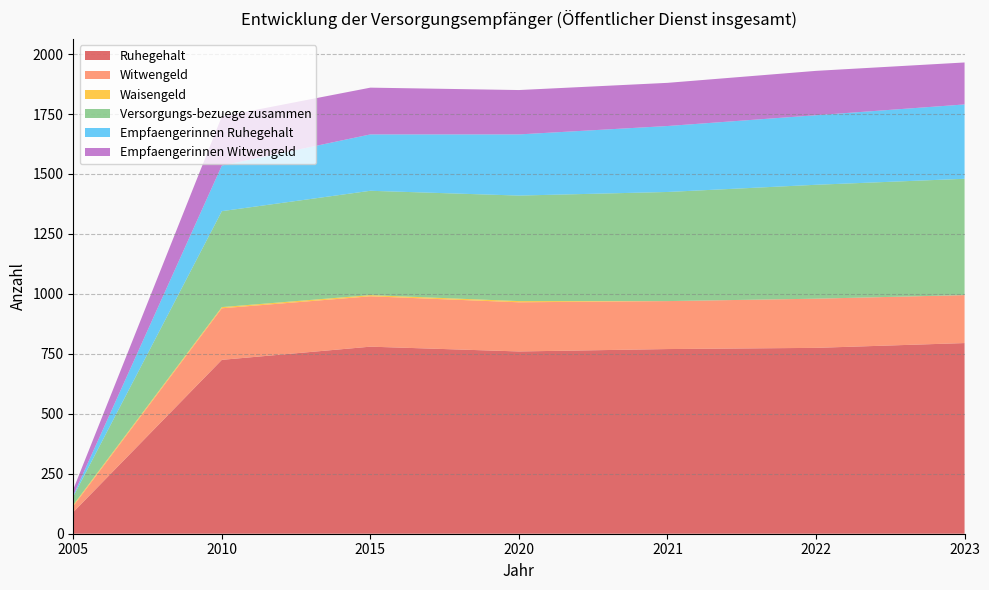

What are all the series names shown in the legend?

Ruhegehalt, Witwengeld, Waisengeld, Versorgungs-bezuege zusammen, Empfaengerinnen Ruhegehalt, Empfaengerinnen Witwengeld